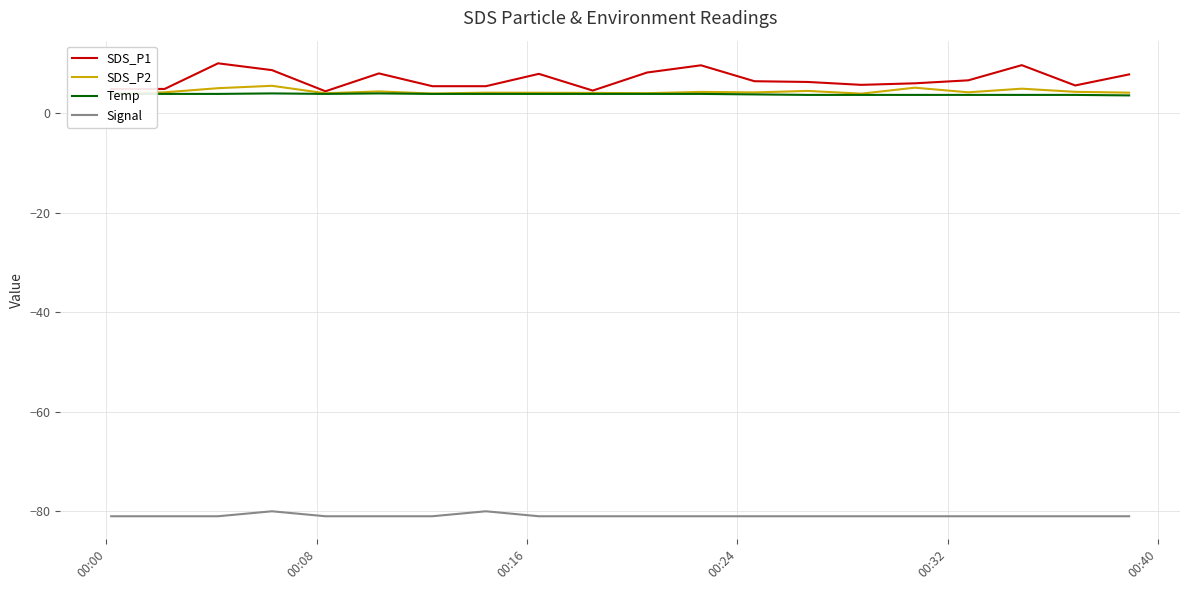

Which series has the largest range (max minus min)?

SDS_P1